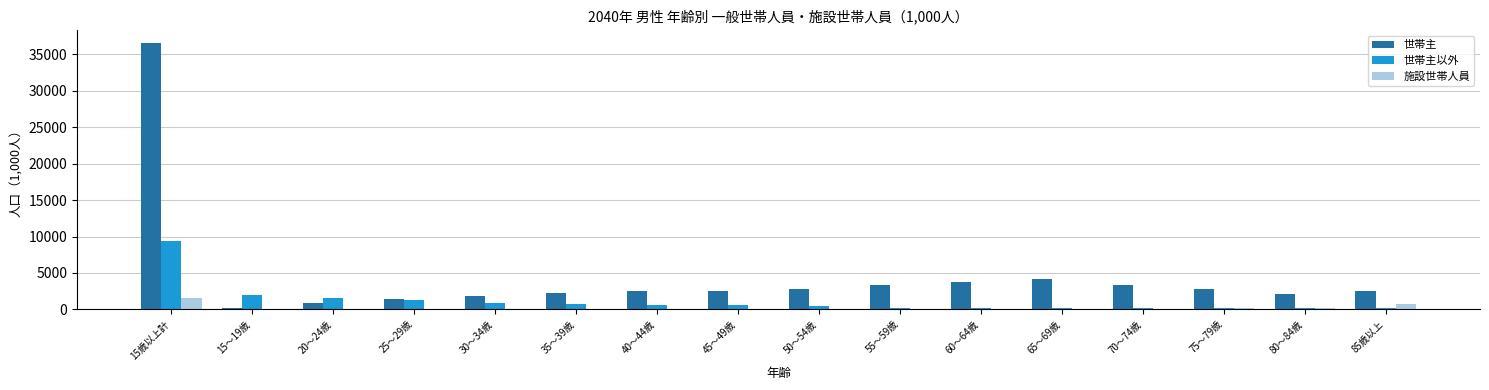

Are the bars grouped side by side (vs. stacked)?

Yes